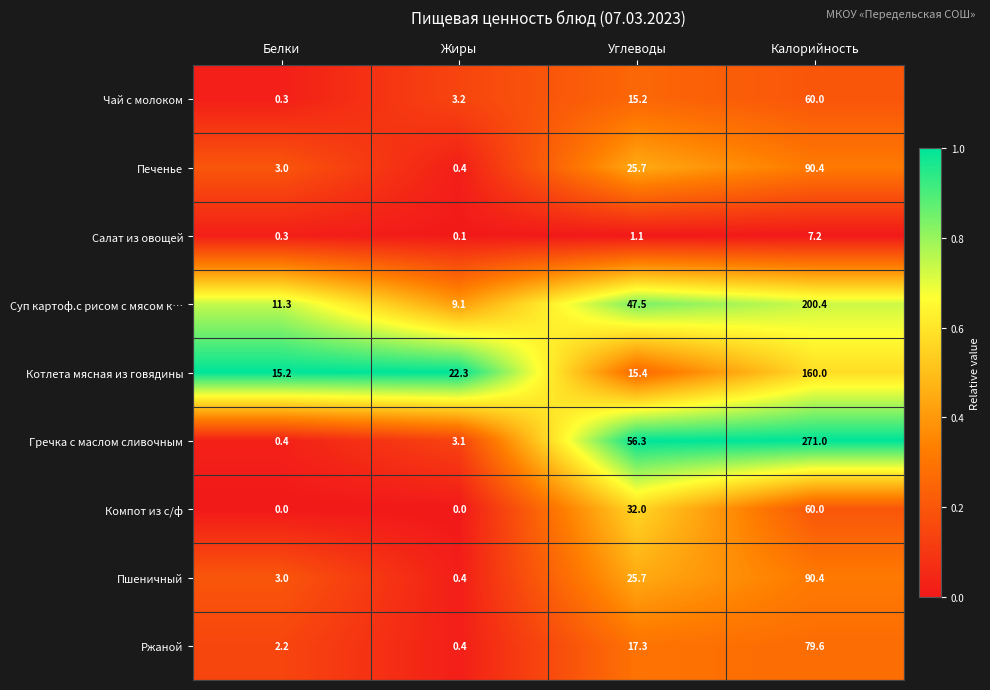

Which series has the largest range (max minus min)?

Гречка с маслом сливочным